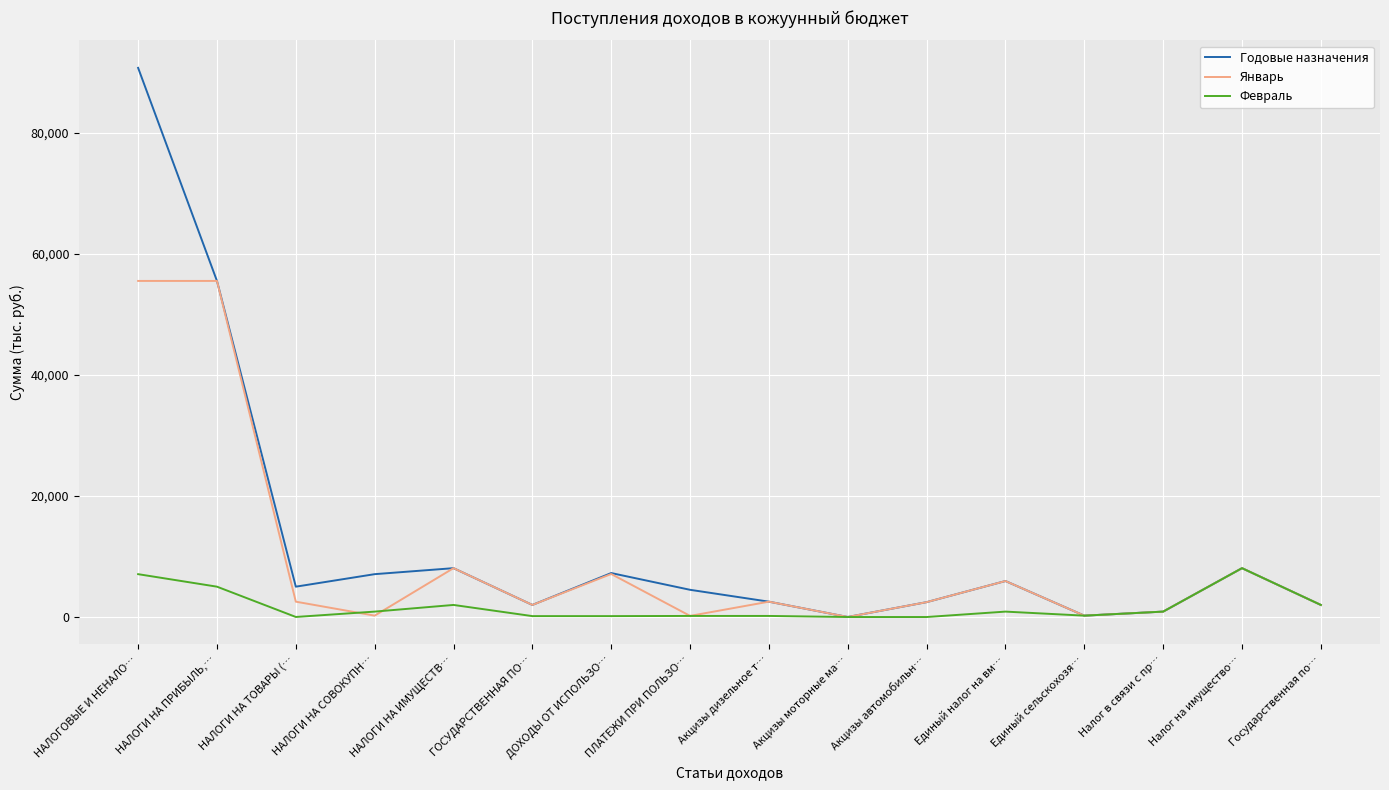

Is the value of Февраль at НАЛОГИ НА ПРИБЫЛЬ,… greater than the value of Годовые назначения at Налог на имущество…?

No